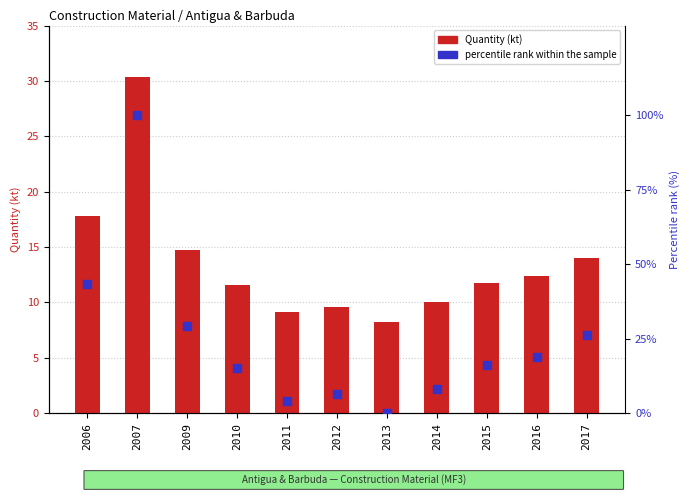

At which category is the sum across all series the highest?

2007